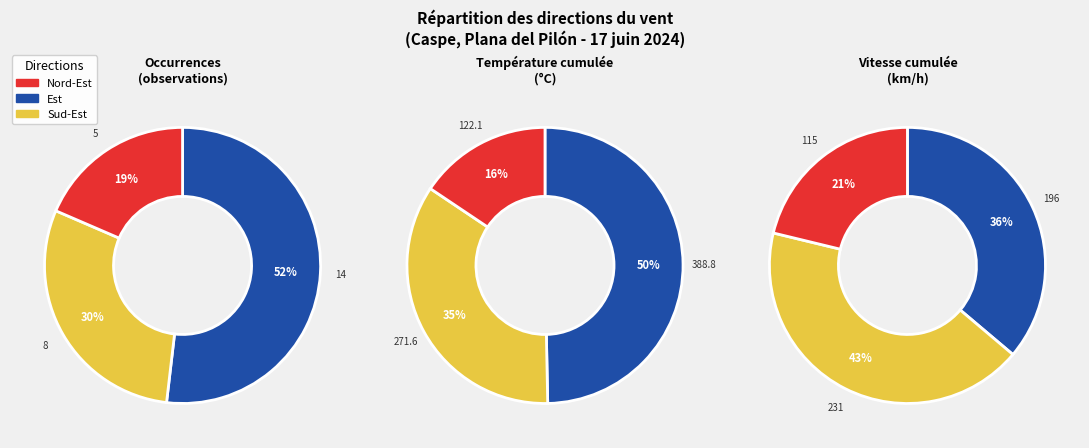

Which category has the biggest portion of the pie?

Est